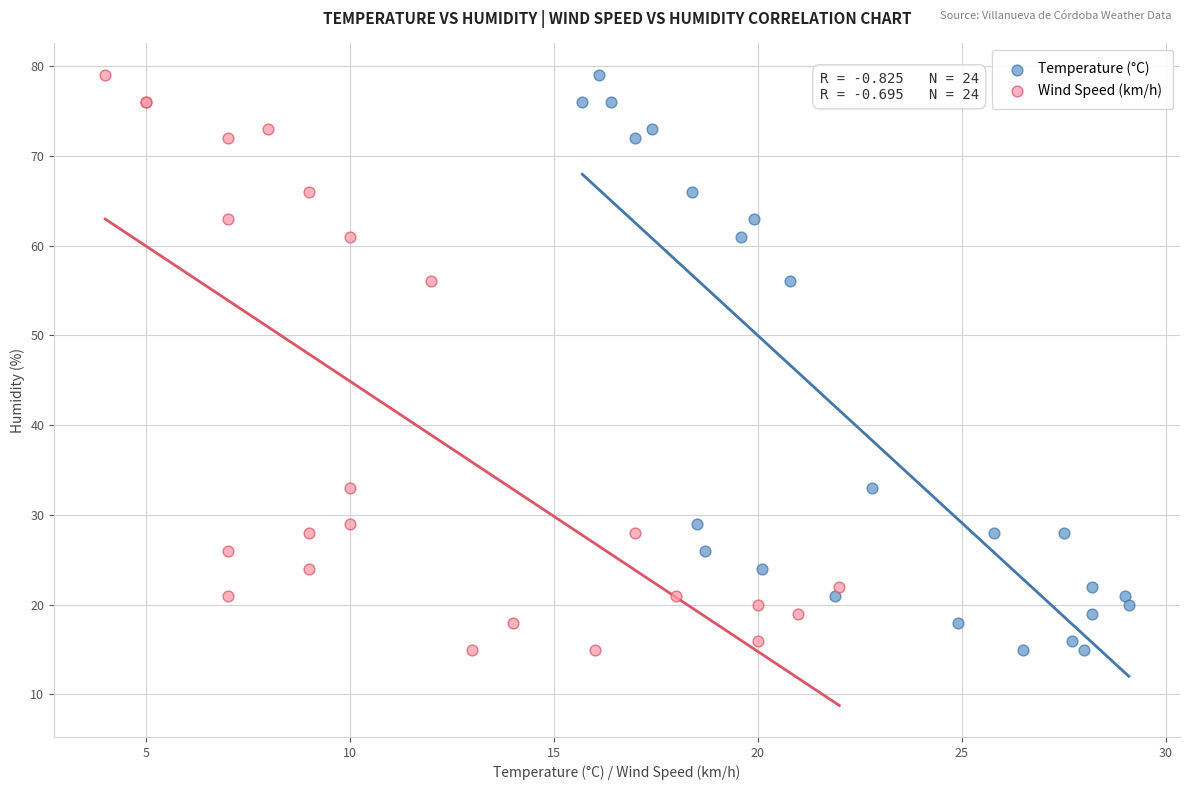

What are all the series names shown in the legend?

Temperature (°C), Wind Speed (km/h)